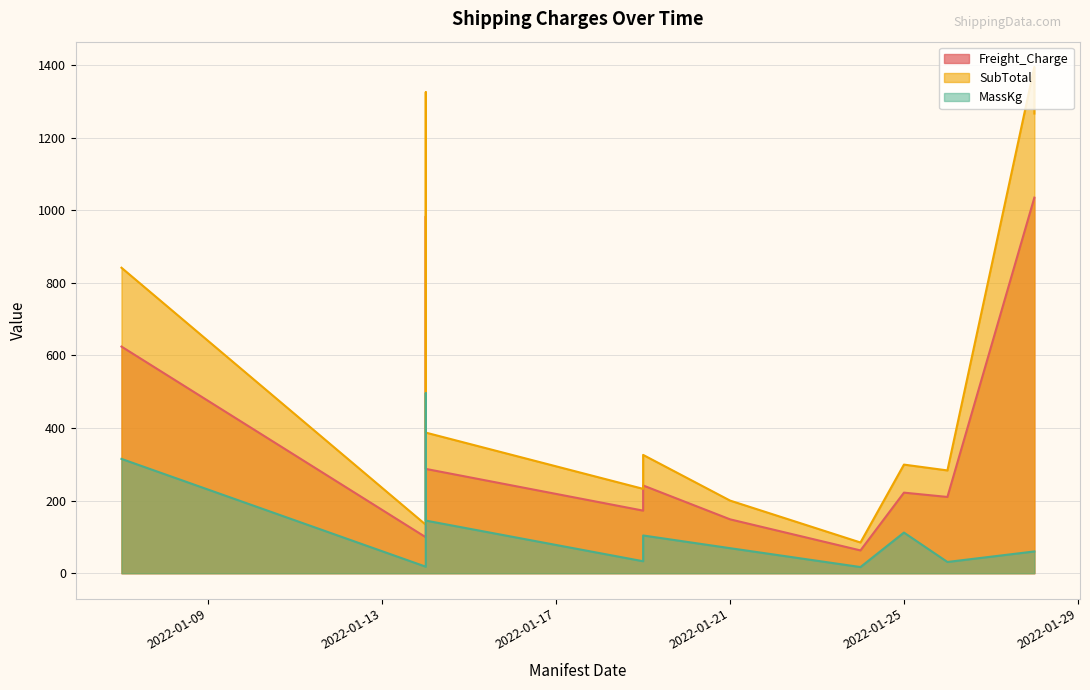

What is the difference between the maximum and second lowest values in the SubTotal series?

1261.1